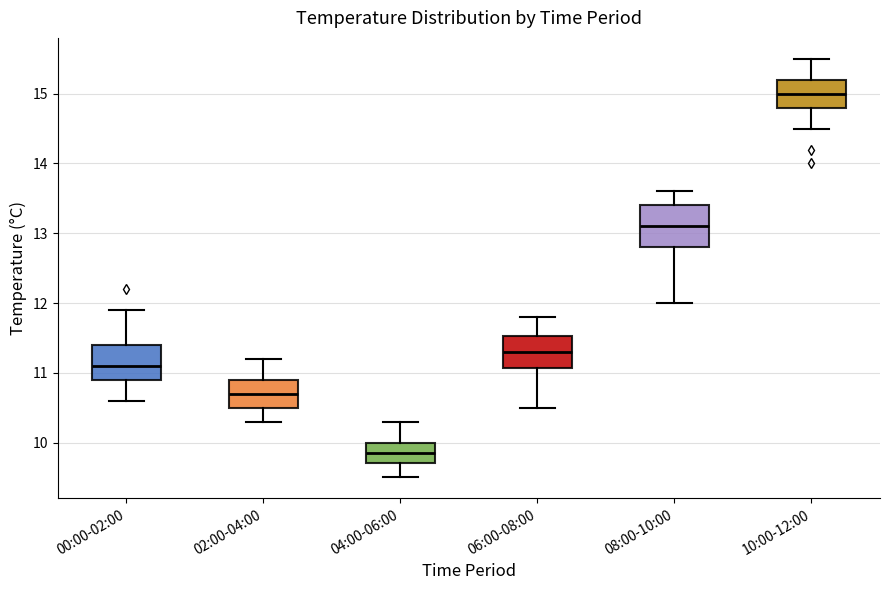

Reading left to right, read every box against the y-axis: the position of its median line, the range the box covers, and the ends of its whiskers. The values are not printed on the chart, so give them approximately, as read against the axis.

00:00-02:00: median 11.1, box 10.9 to 11.4, whiskers 10.6 to 11.9
02:00-04:00: median 10.7, box 10.5 to 10.9, whiskers 10.3 to 11.2
04:00-06:00: median 9.9, box 9.7 to 10.0, whiskers 9.5 to 10.3
06:00-08:00: median 11.3, box 11.1 to 11.5, whiskers 10.5 to 11.8
08:00-10:00: median 13.1, box 12.8 to 13.4, whiskers 12.0 to 13.6
10:00-12:00: median 15.0, box 14.8 to 15.2, whiskers 14.5 to 15.5